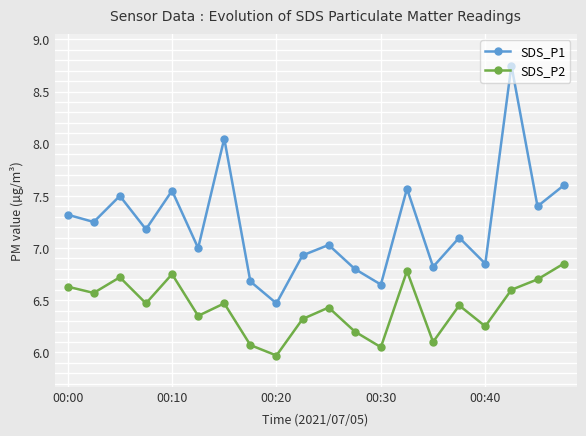

How many data points in SDS_P2 are above 6?

19